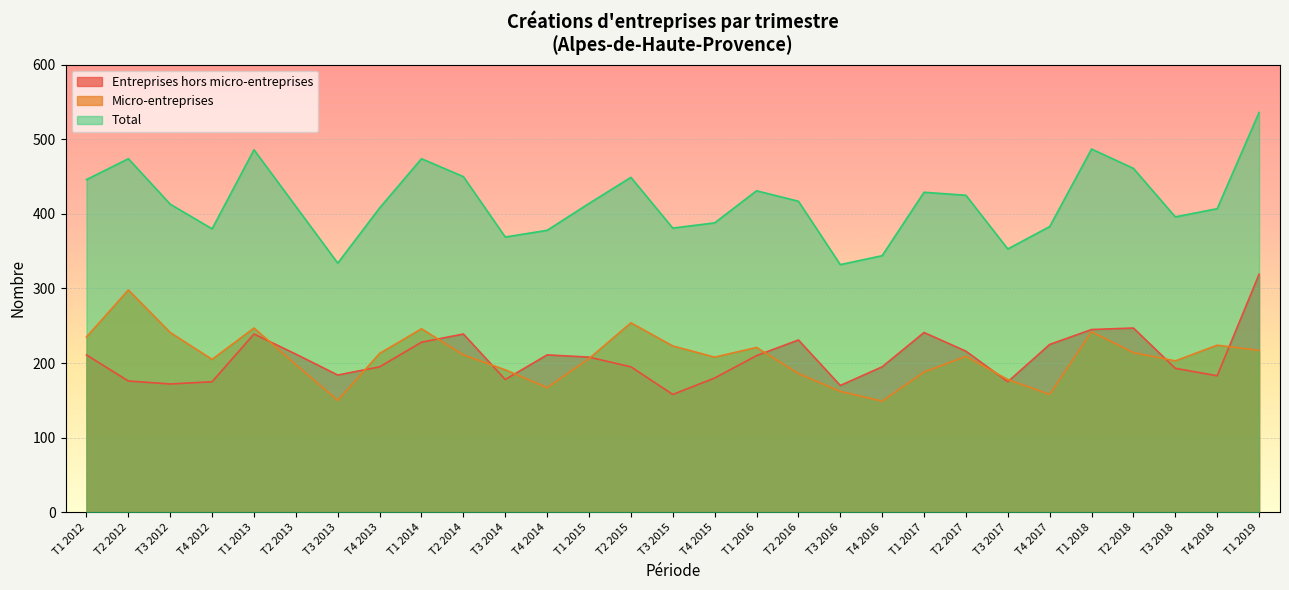

What is the average value of the Entreprises hors micro-entreprises series?

207